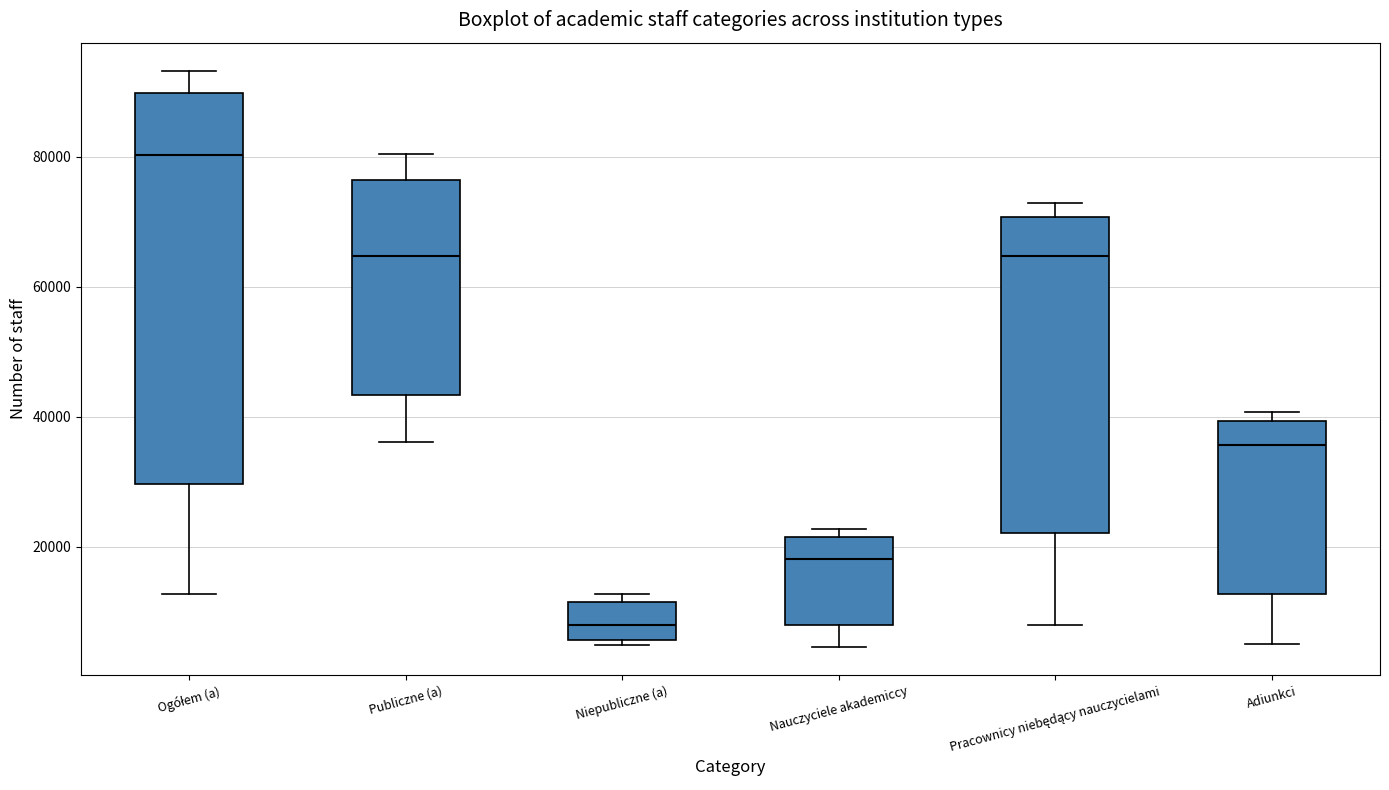

Reading left to right, read every box against the y-axis: the position of its median line, the range the box covers, and the ends of its whiskers. The values are not printed on the chart, so give them approximately, as read against the axis.

Ogółem (a): median 80000, box 30000 to 90000, whiskers 12000 to 94000
Publiczne (a): median 64000, box 44000 to 76000, whiskers 36000 to 80000
Niepubliczne (a): median 8000, box 6000 to 12000, whiskers 4000 to 12000 (just above the box's upper edge)
Nauczyciele akademiccy: median 18000, box 8000 to 22000, whiskers 4000 to 22000 (just above the box's upper edge)
Pracownicy niebędący nauczycielami: median 64000, box 22000 to 70000, whiskers 8000 to 72000
Adiunkci: median 36000, box 12000 to 40000, whiskers 6000 to 40000 (just above the box's upper edge)